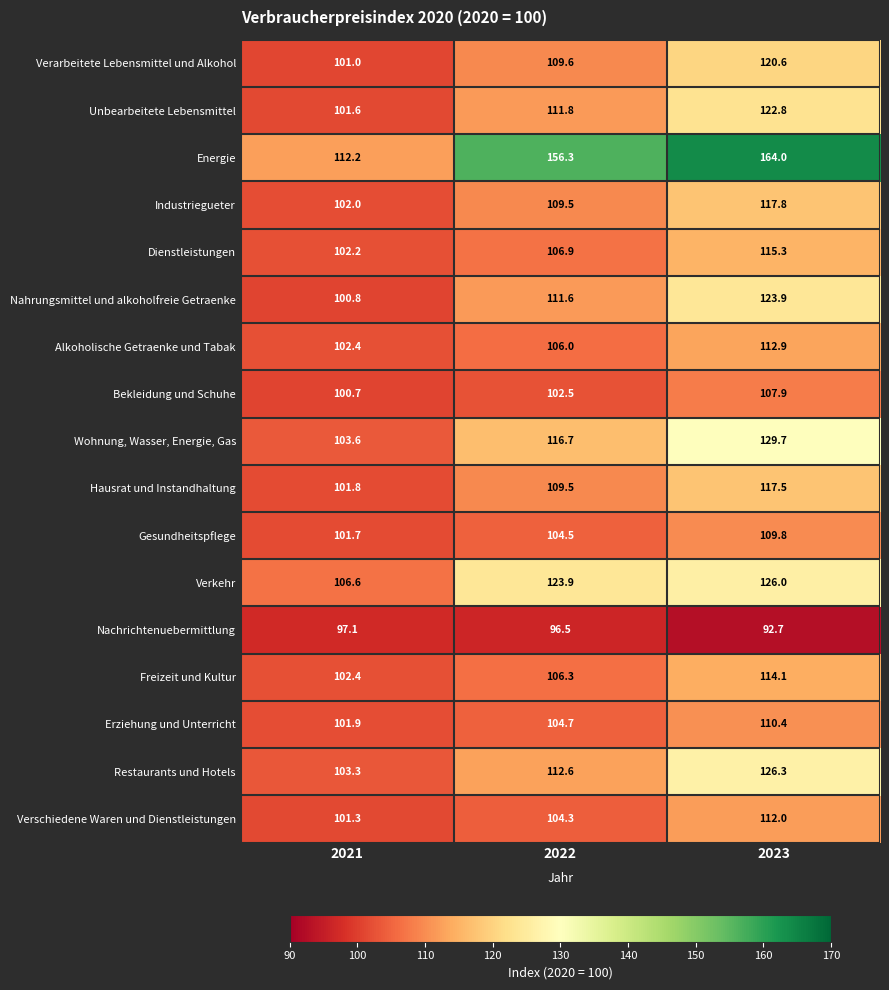

What is the greatest value displayed?

164.0